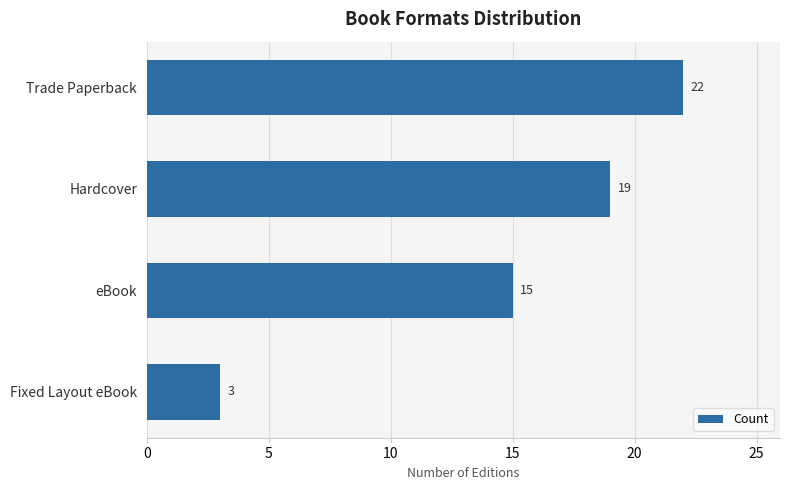

Reading top to bottom, transcribe all the data shown in this chart.

Trade Paperback=22	Hardcover=19	eBook=15	Fixed Layout eBook=3